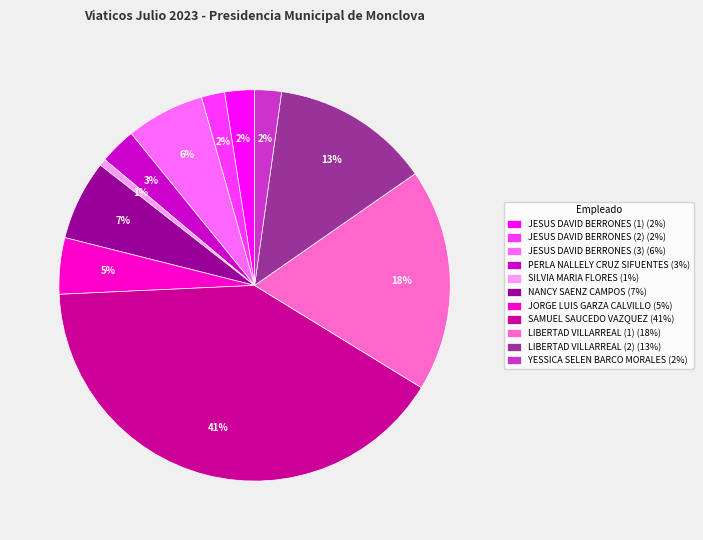

To the nearest percent, what is the average slice percentage?

9%